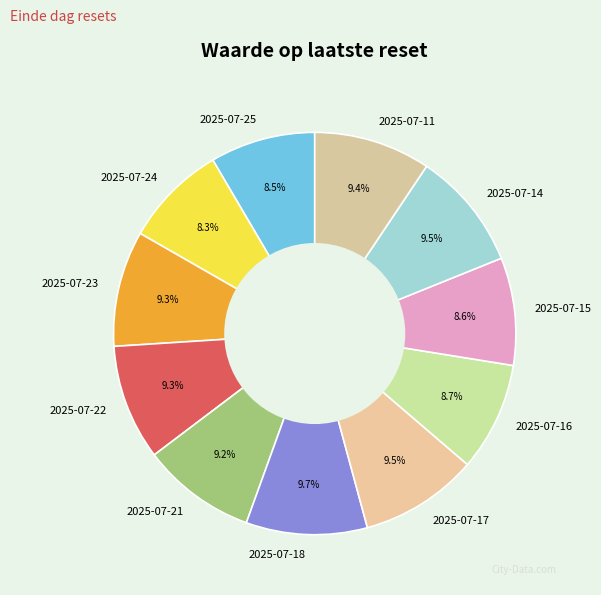

Does 2025-07-14 account for over 50% of the chart?

No